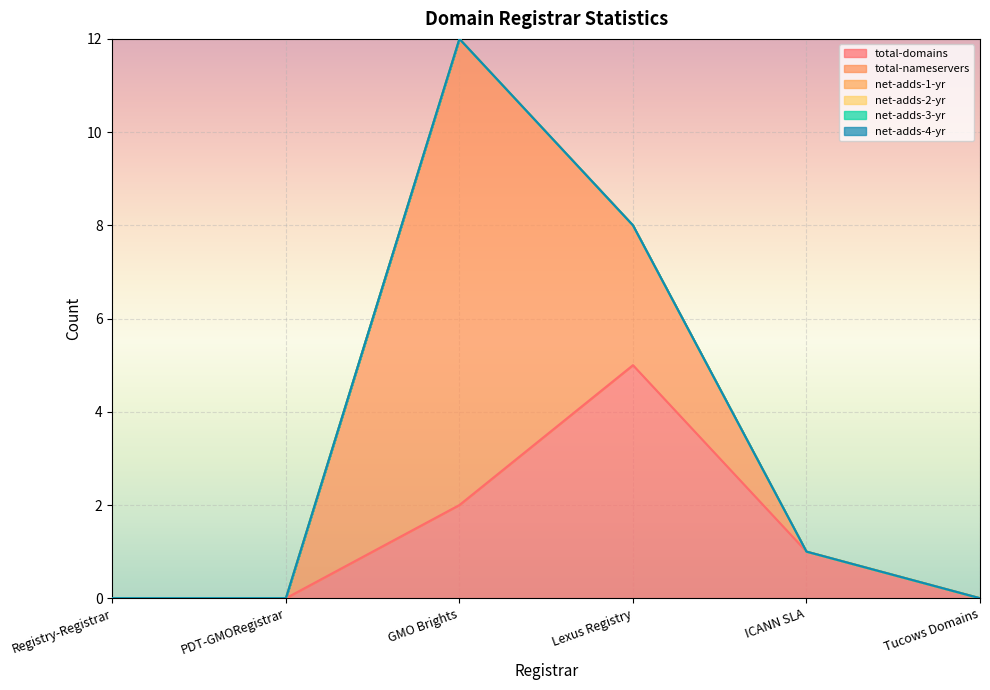

True or false: net-adds-4-yr has a value of 0 at ICANN SLA.

True